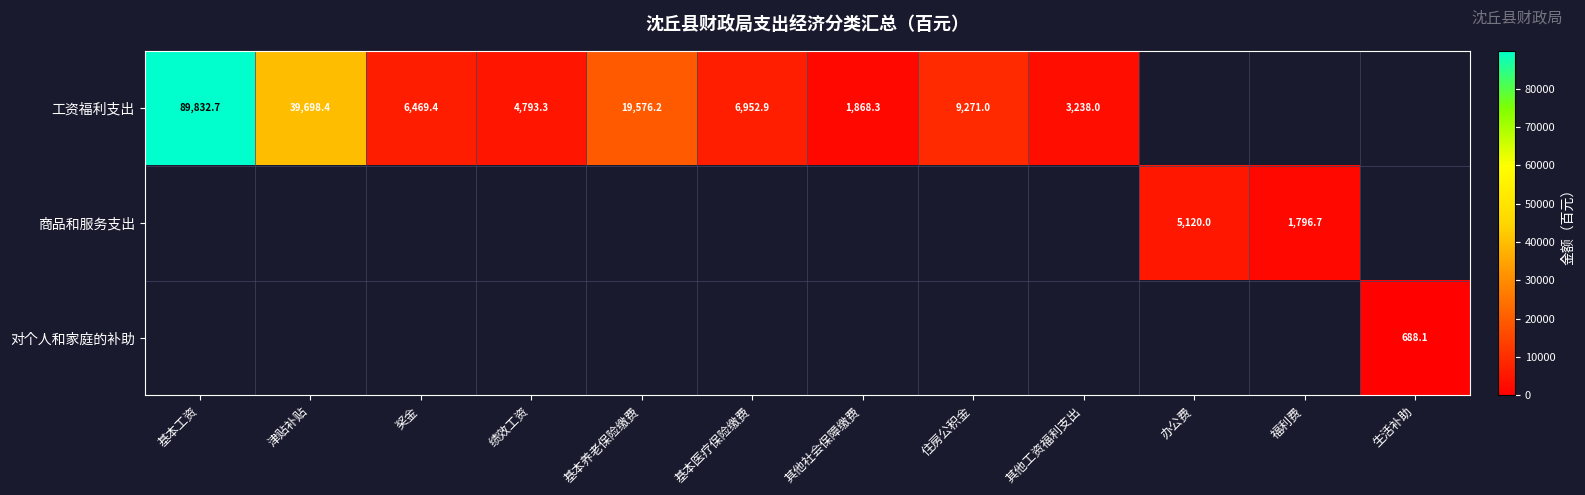

The value of 商品和服务支出 at 办公费 is 5120.0. True or false?

True